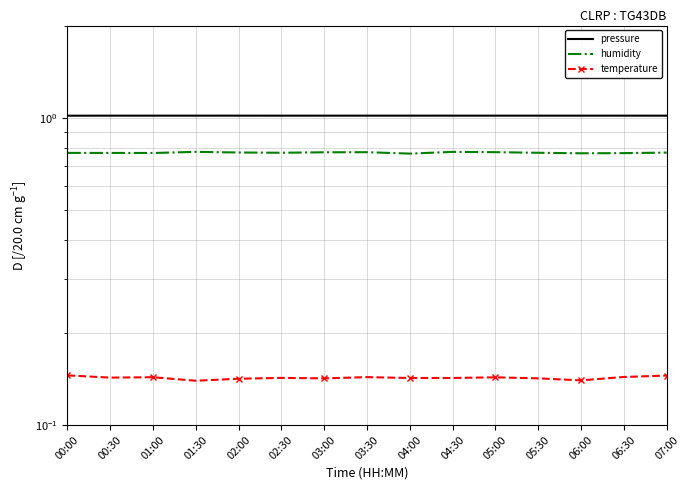

True or false: pressure and temperature intersect in this chart.

False